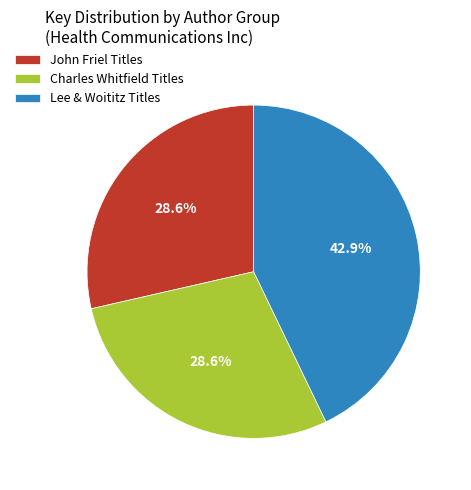

Count the number of slices in the pie.

3